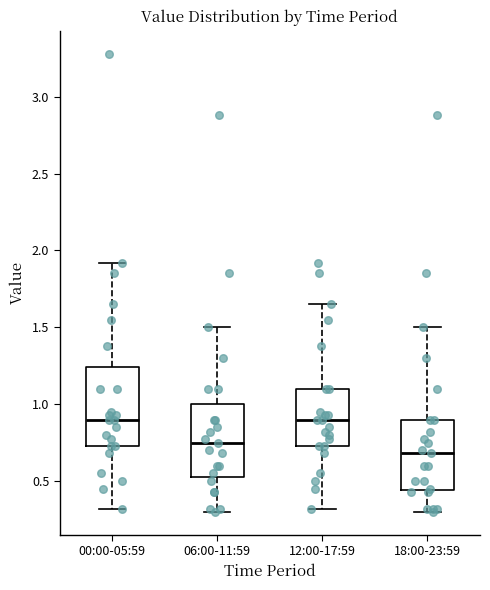

Which box has the lowest median line?

18:00-23:59